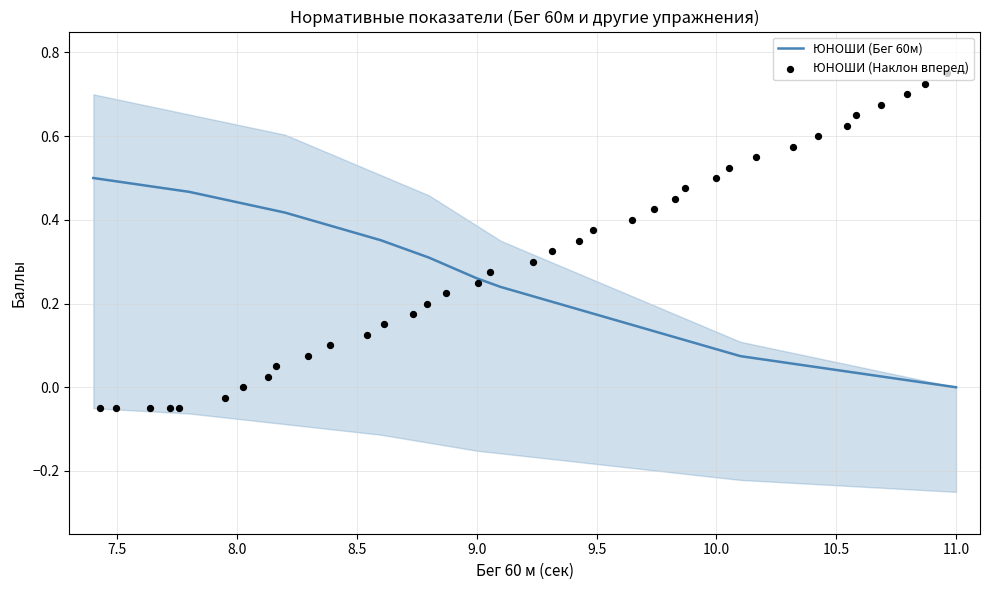

Which series has the largest total across all categories?

ЮНОШИ (Наклон вперед)